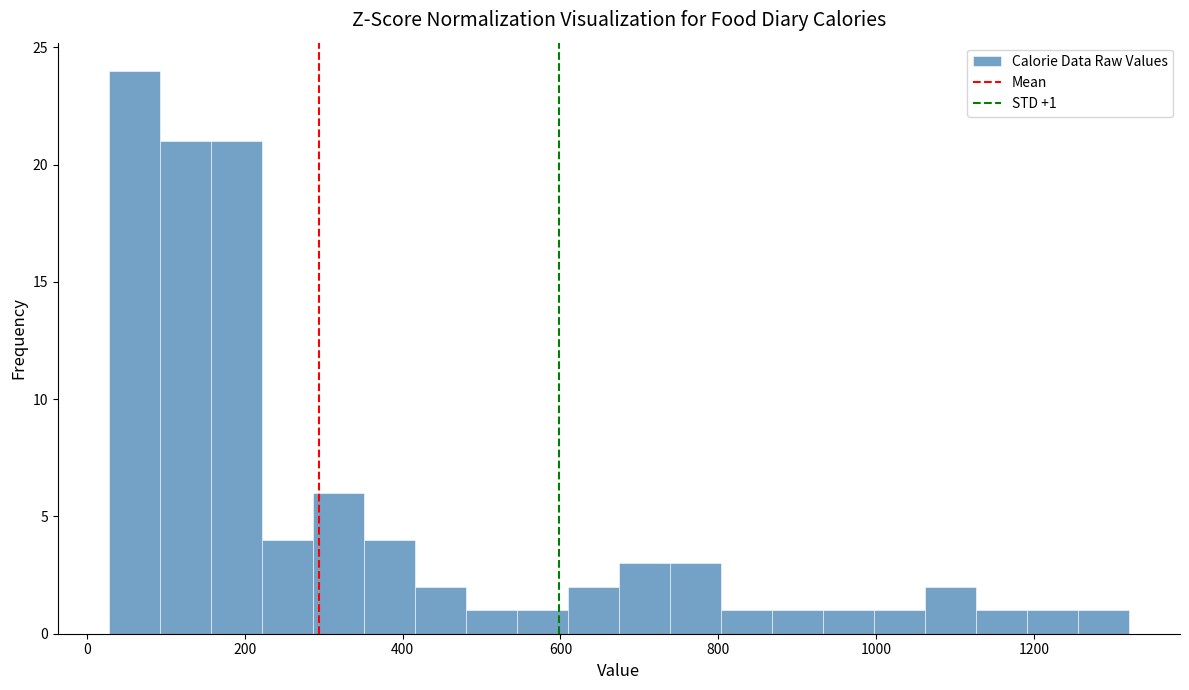

Around what value on the x-axis is the tallest bar? Give the approximate position of its centre, as read against the axis.

60